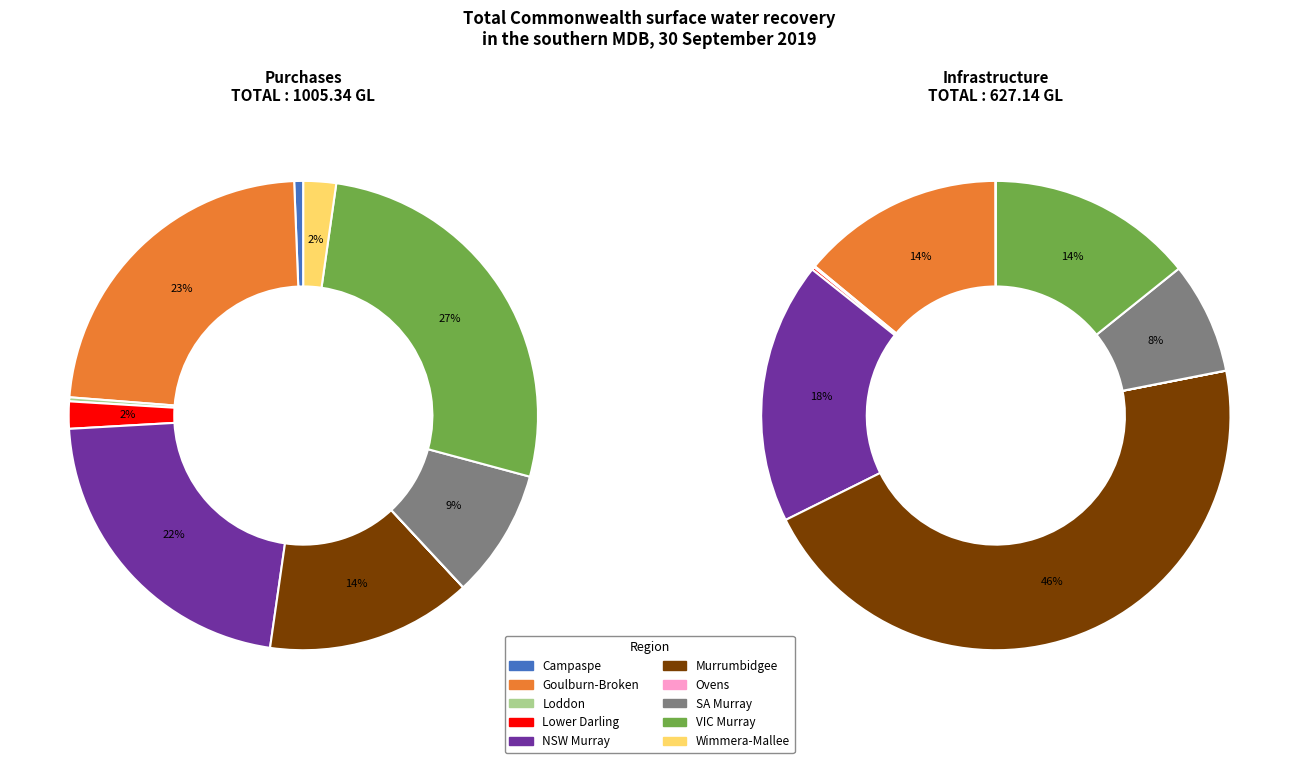

Which has a higher value, Campaspe or Loddon?

Campaspe